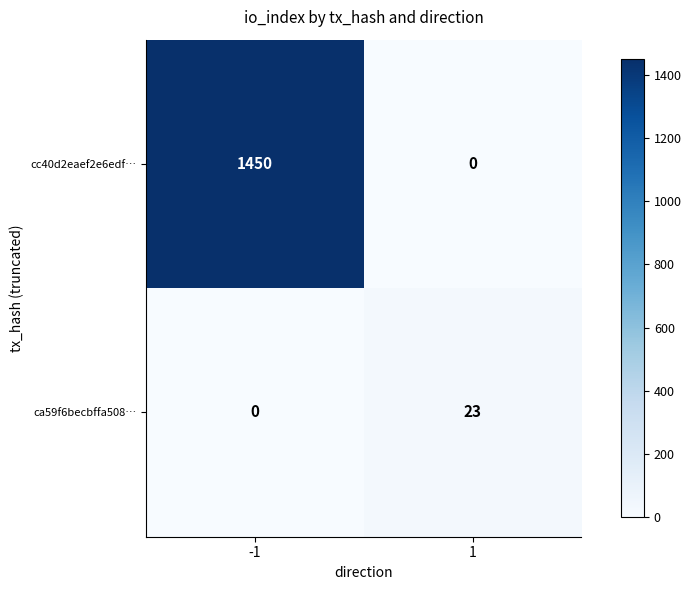

Reading right to left, transcribe all the data shown in this chart.

cc40d2eaef2e6edf…: 0	1450
ca59f6becbffa508…: 23	0